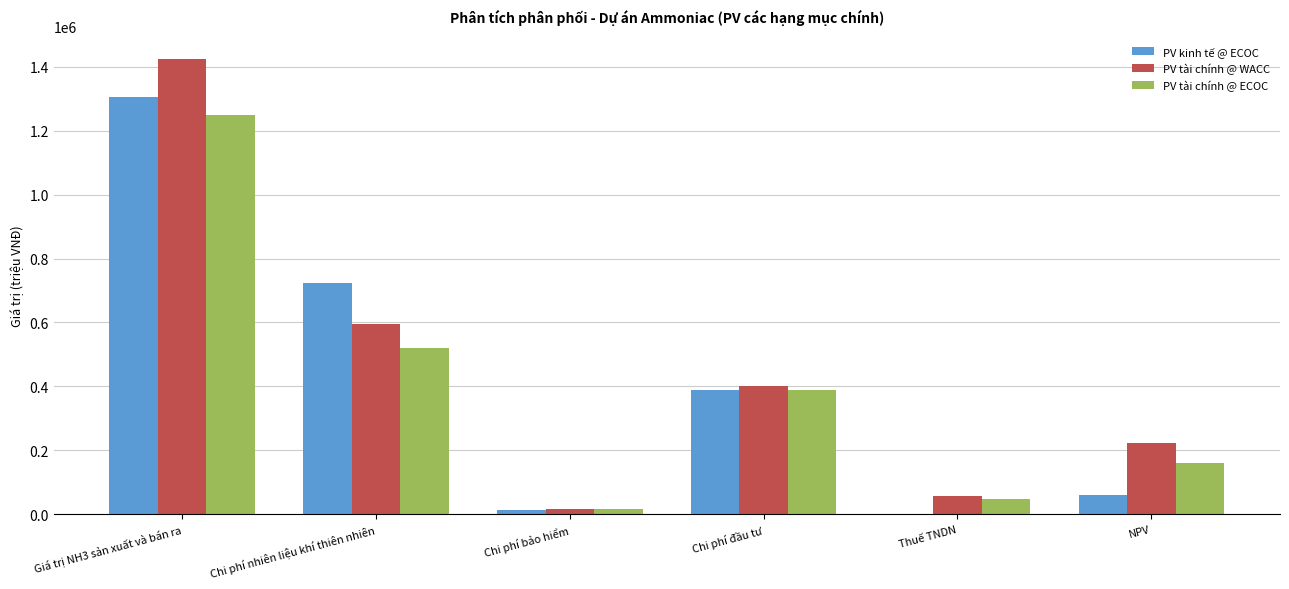

Is it true that PV tài chính @ ECOC equals 47988.8 at Thuế TNDN?

True